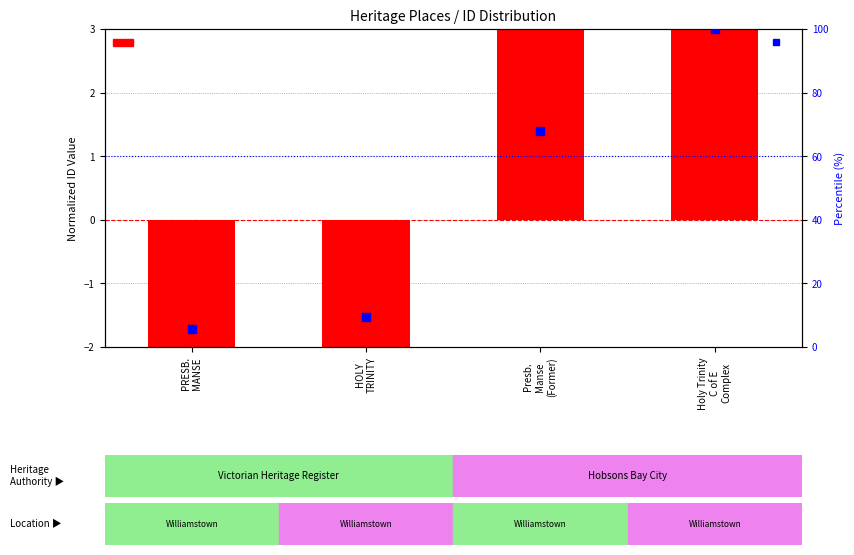

At which category is the sum across all series the highest?

Holy Trinity
C of E
Complex